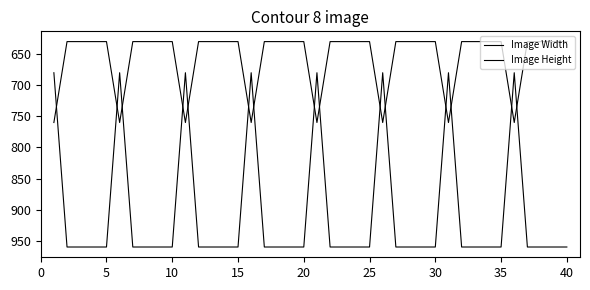

How many lines are shown in the chart?

2